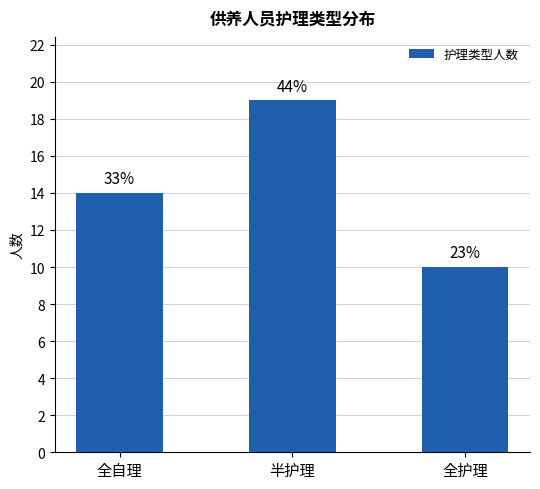

What is the sum of all values?

43